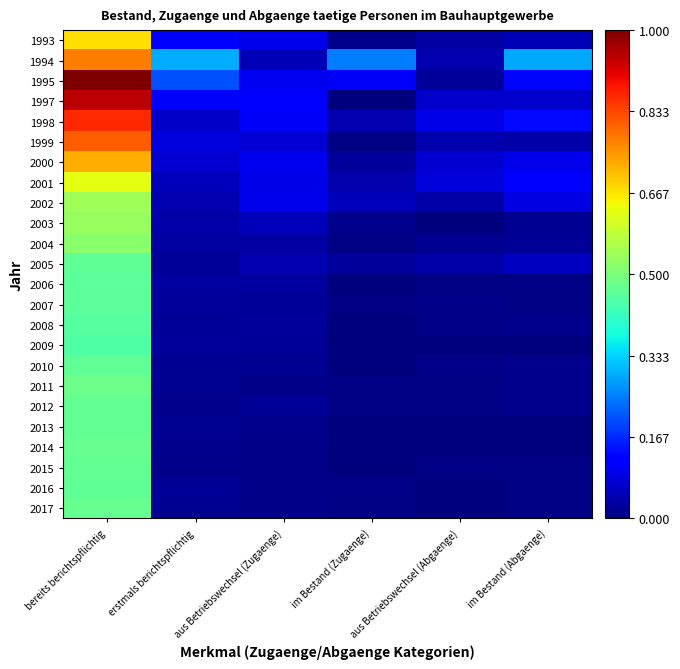

Rank the series by their maximum value, from highest to lowest.

1995, 1997, 1998, 1999, 1994, 2000, 1993, 2001, 2002, 2003, 2004, 2011, 2014, 2017, 2013, 2012, 2015, 2010, 2016, 2005, 2006, 2007, 2008, 2009